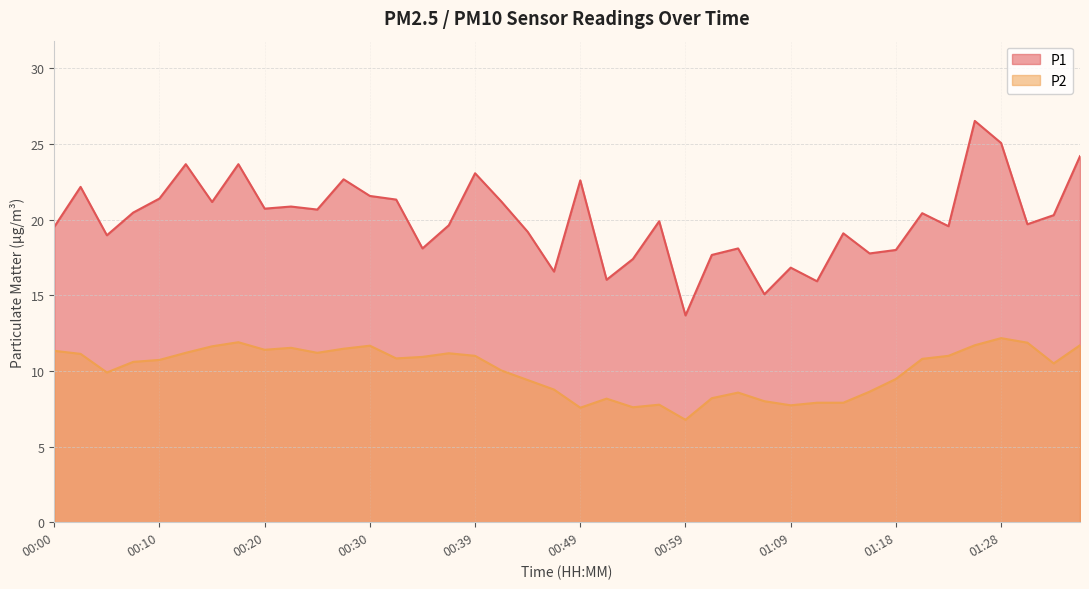

Which series changed the most between 00:25 and 01:04?

P2